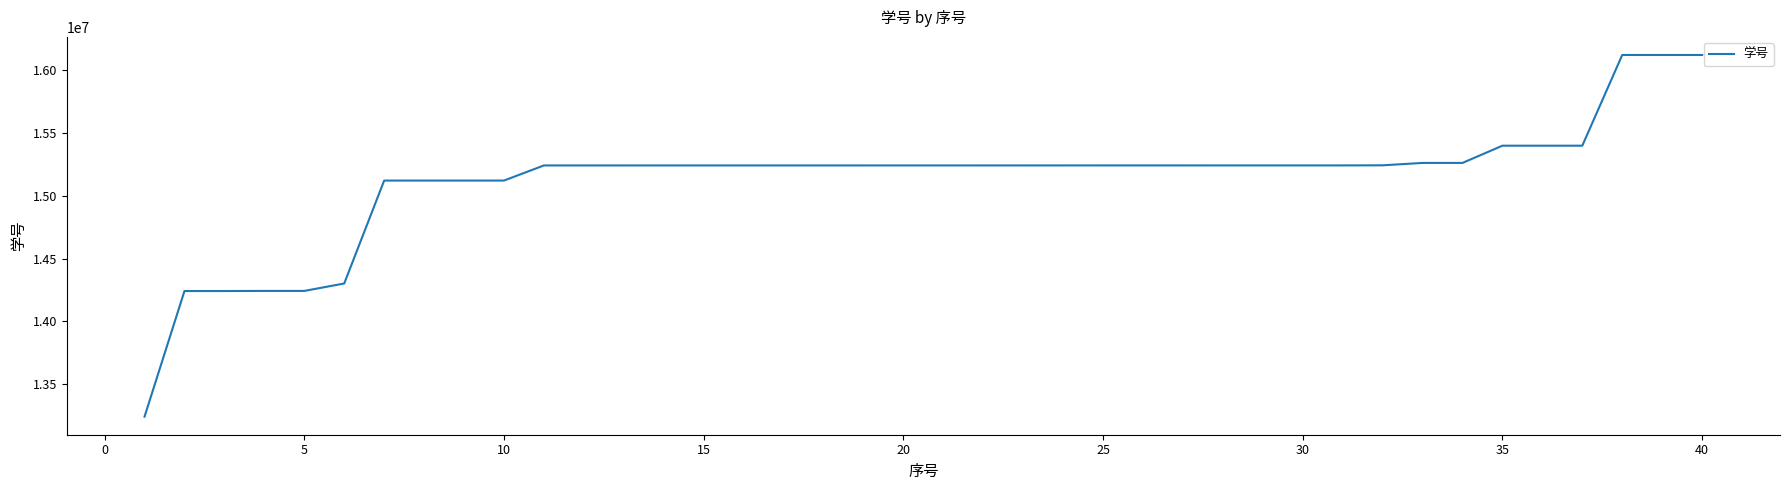

What is the minimum value shown in the chart?

13241144